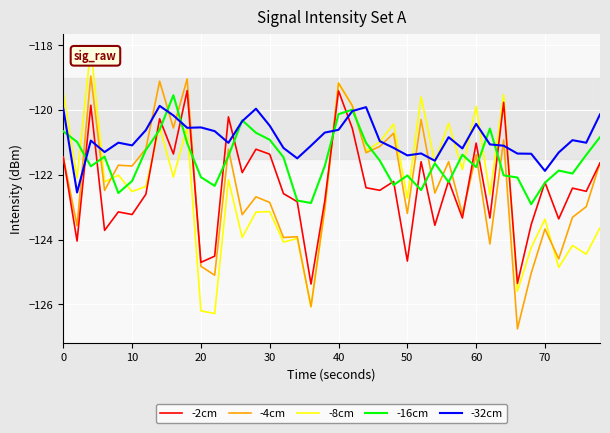

Which series has the largest total across all categories?

-32cm